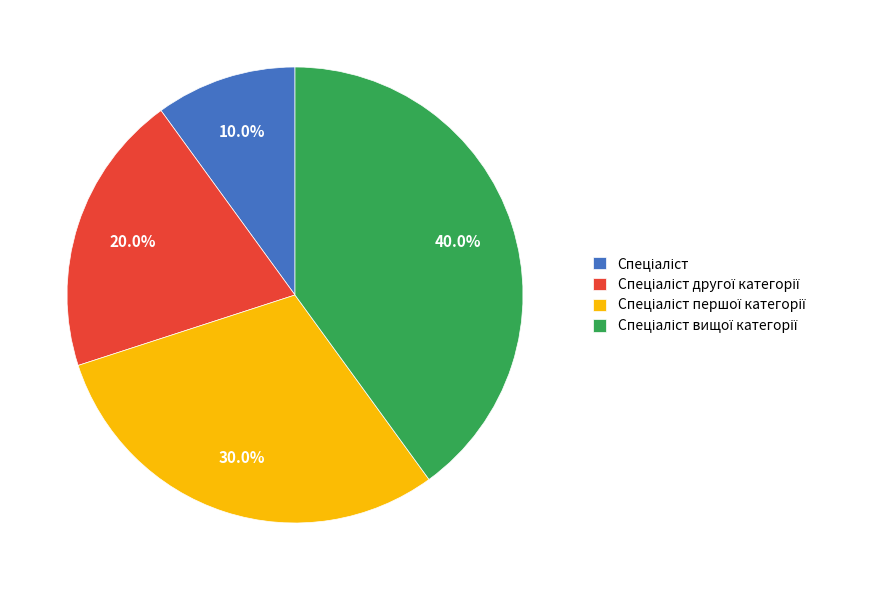

Is there a majority slice in this chart?

No